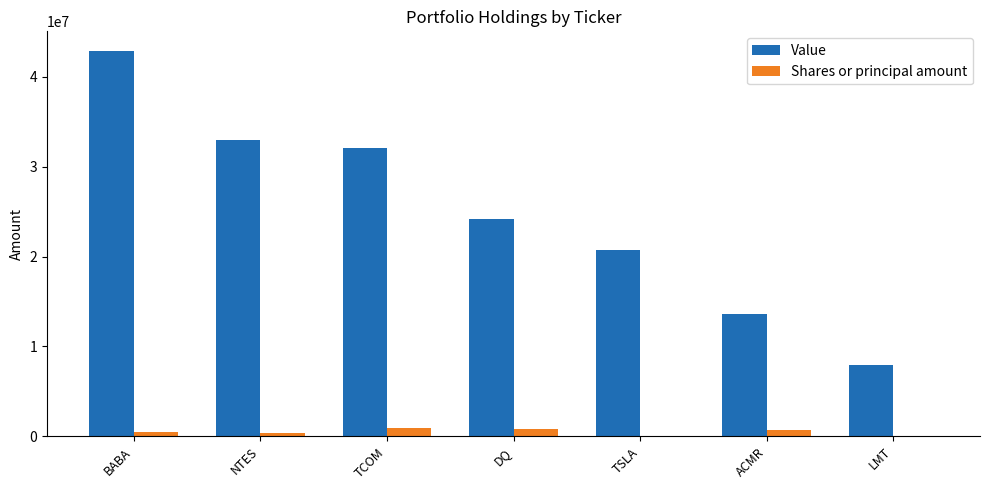

At which category is the sum across all series the highest?

BABA